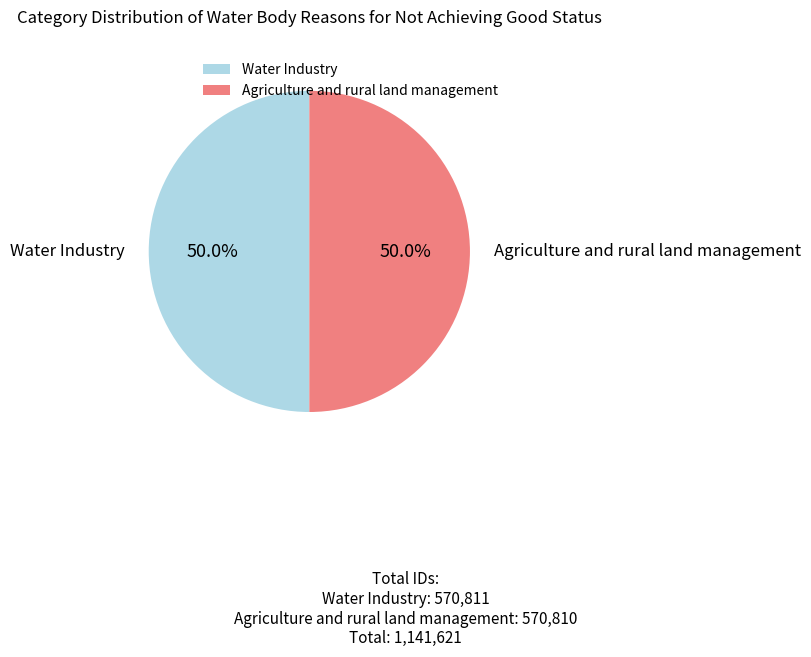

How many slices are in this pie chart?

2